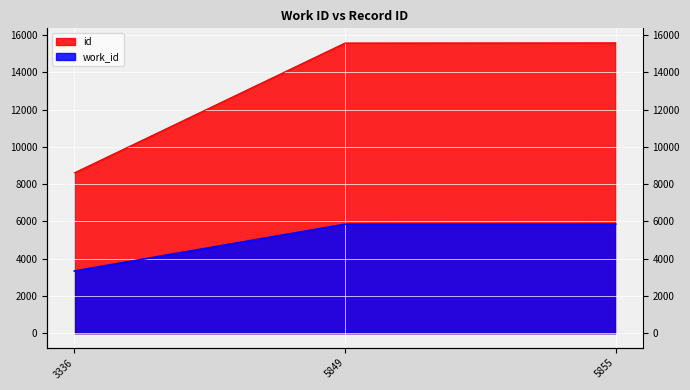

Which series has the largest total across all categories?

id